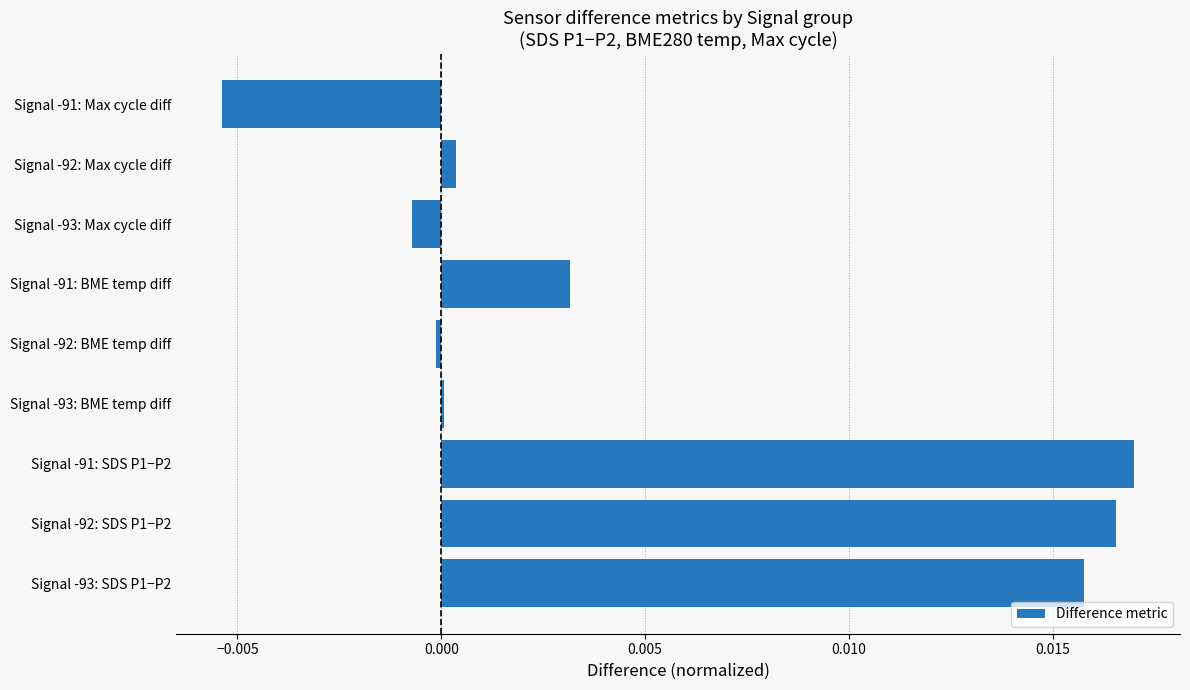

The chart shows a value of 0.0 at Signal -93: SDS P1−P2. True or false?

True